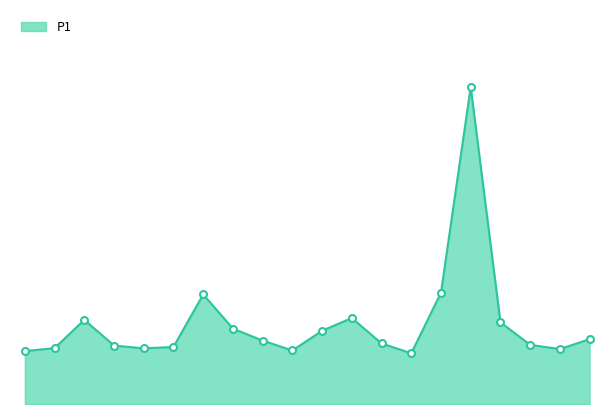

Which label corresponds to the largest value in the chart?

15.0